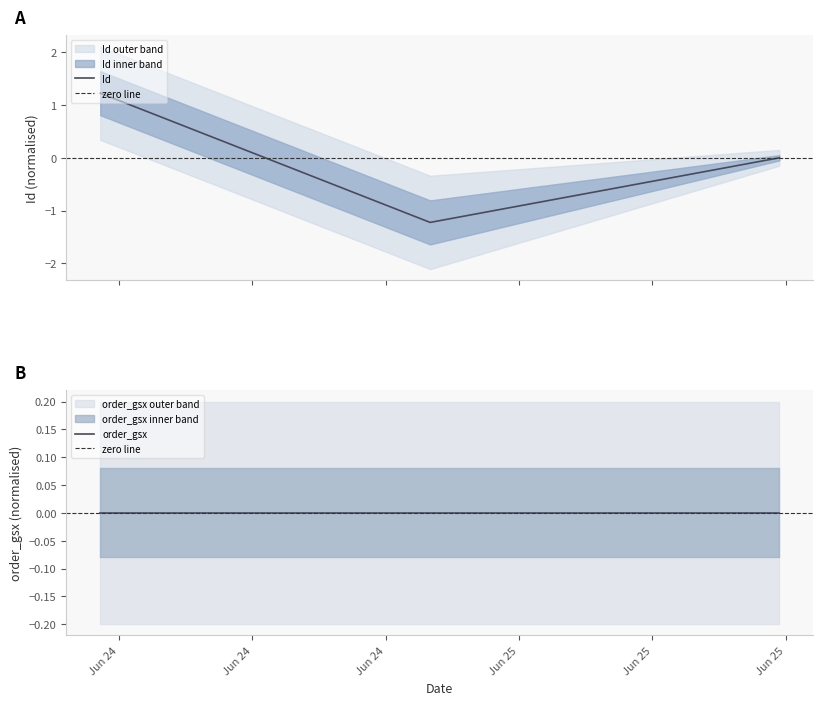

What is the minimum value for Id?

-1.2